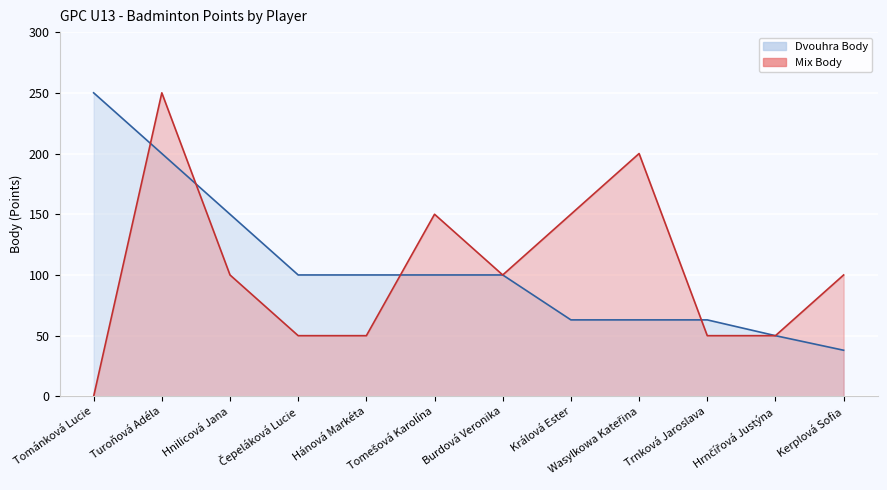

What is the sum of all Dvouhra Body values?

1277